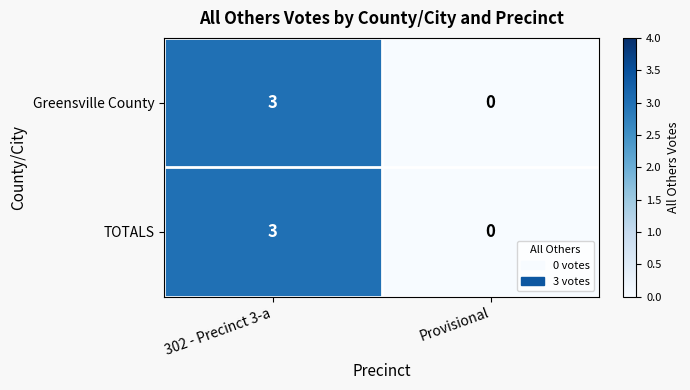

At which label is TOTALS closest to 1?

Provisional